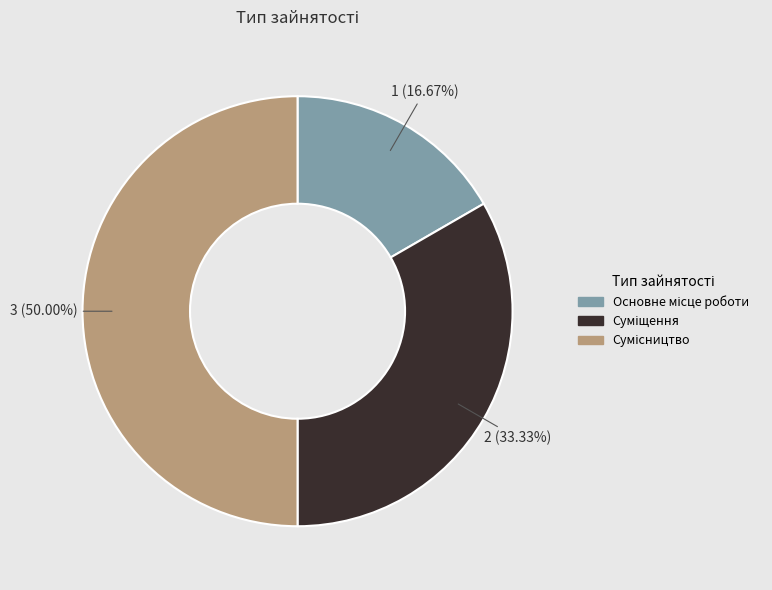

To the nearest percent, what is the difference between the largest and smallest slice percentages?

33%